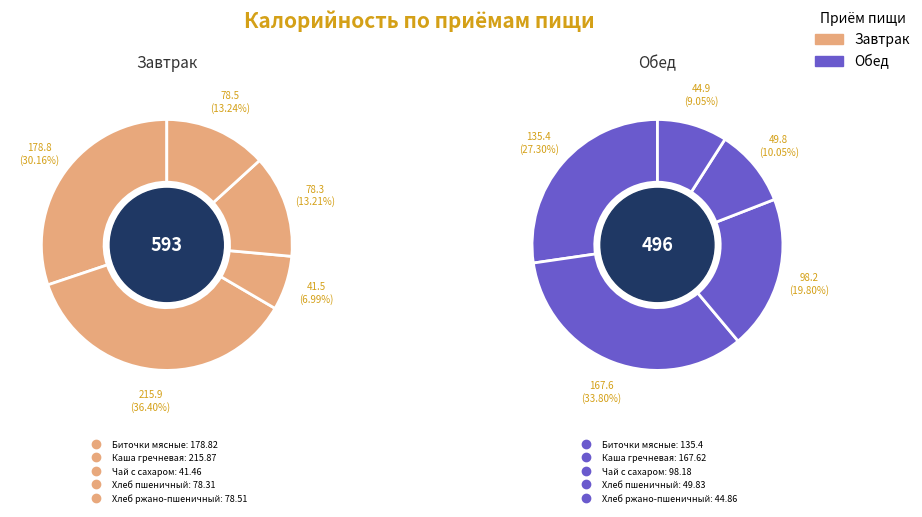

Which category has the smallest portion of the pie?

Чай с сахаром